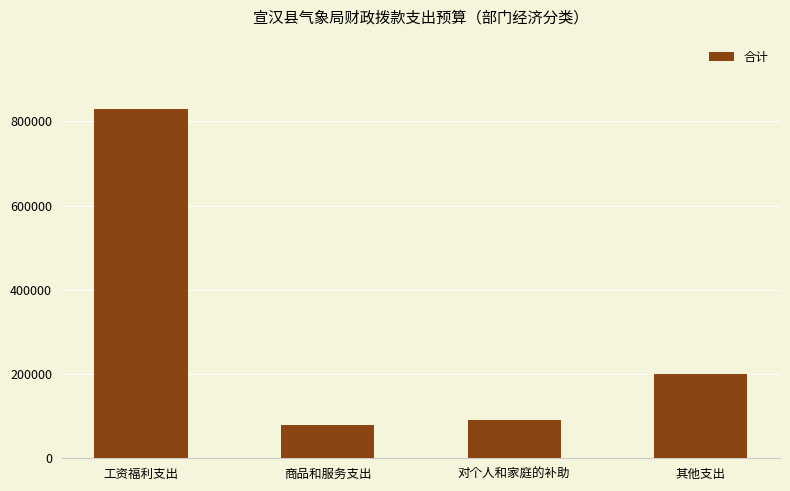

Rank the categories by value from lowest to highest.

商品和服务支出, 对个人和家庭的补助, 其他支出, 工资福利支出